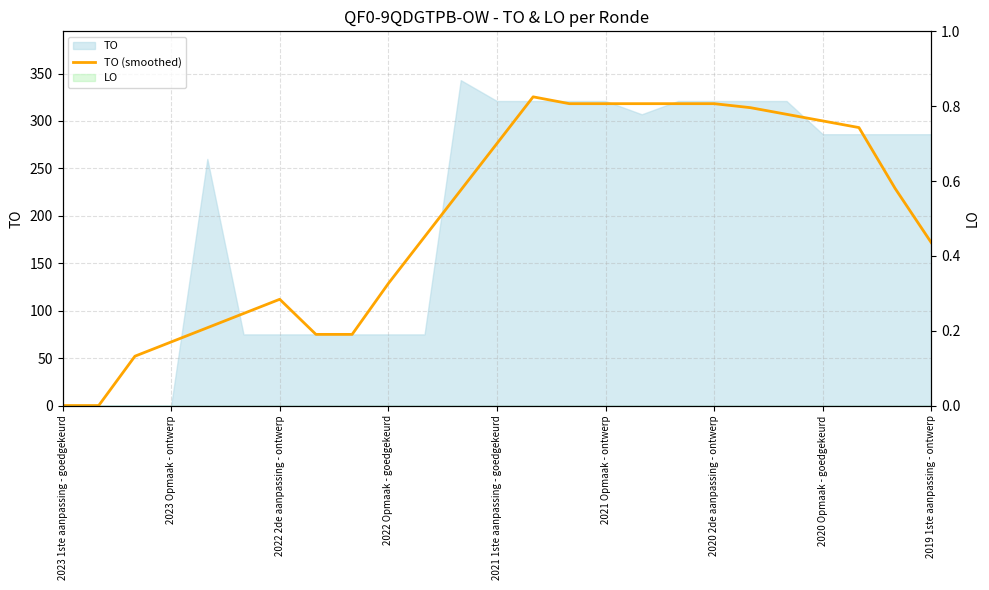

At which category does the chart reach its minimum across all series?

2023 1ste aanpassing - goedgekeurd